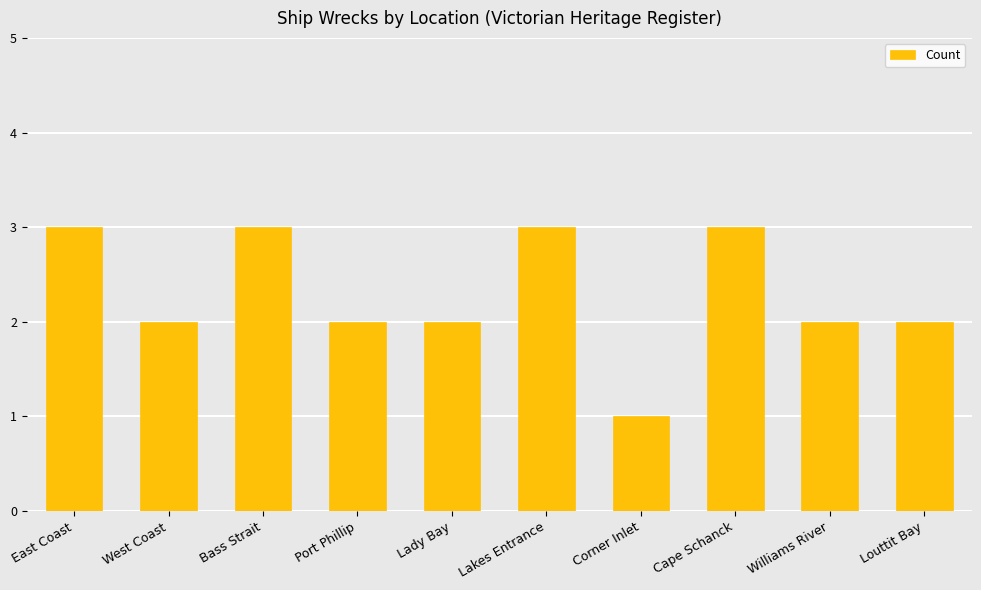

Are the bars grouped side by side (vs. stacked)?

No